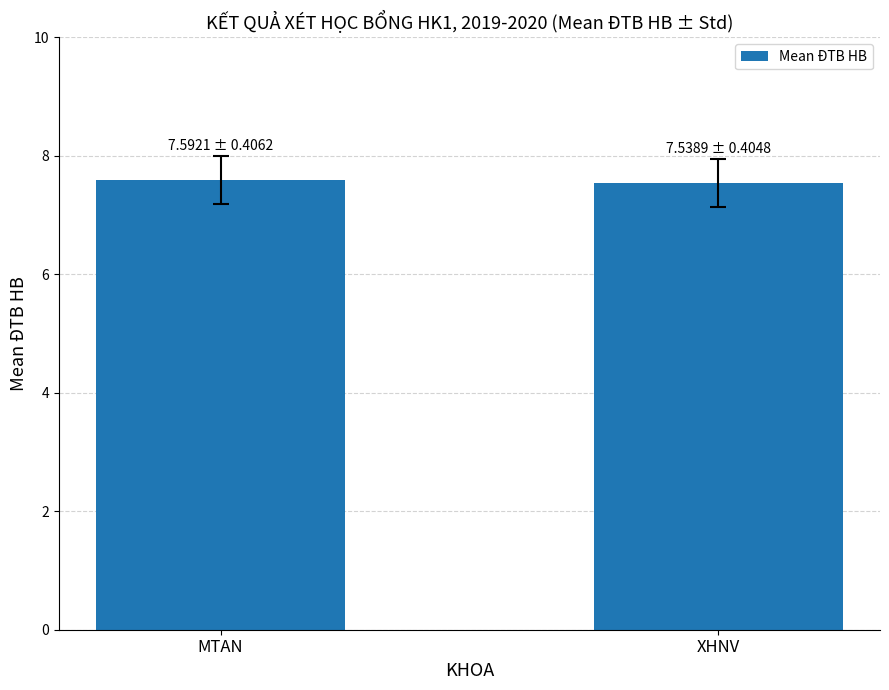

Reading left to right, transcribe all the data shown in this chart.

7.6	7.5